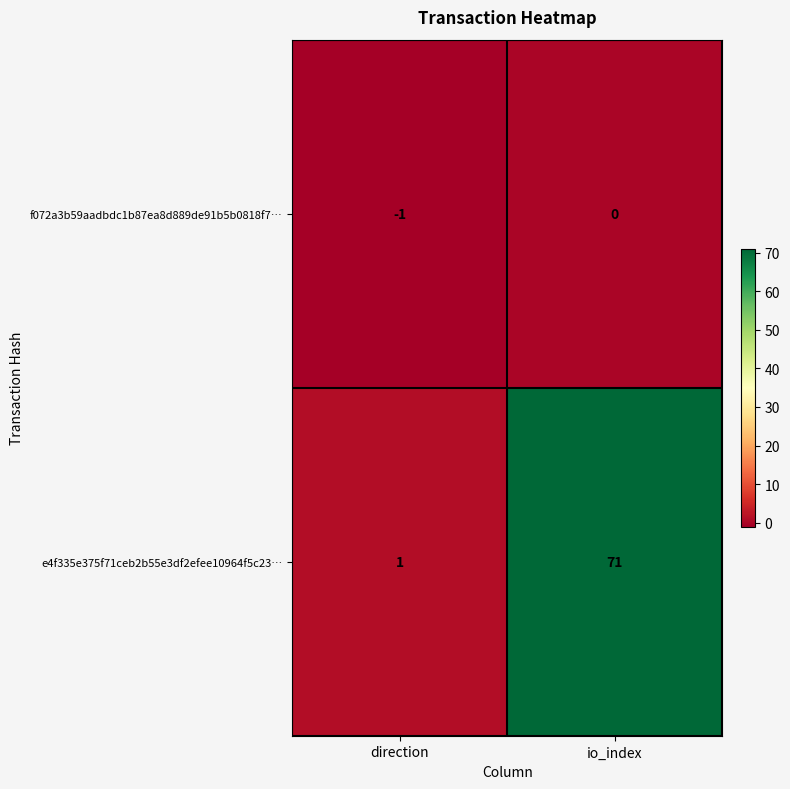

Which category has the lowest value across all series?

direction